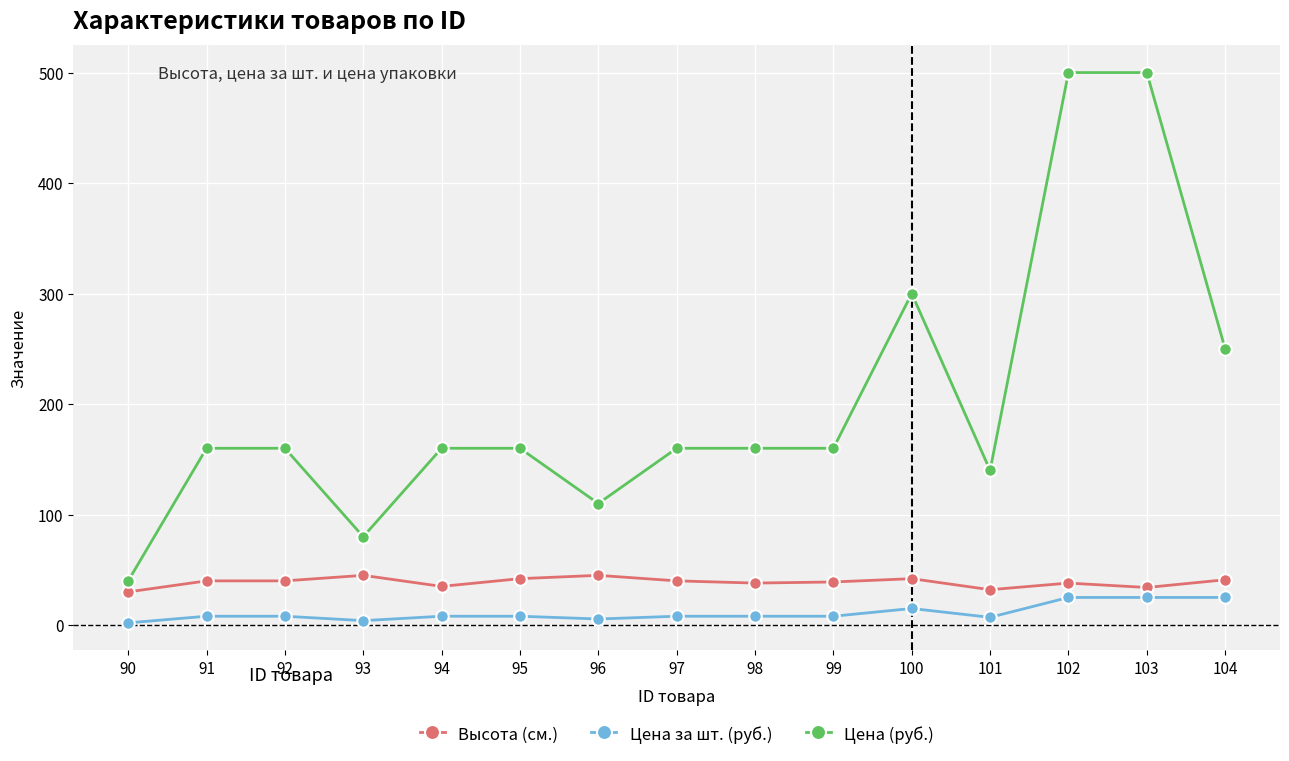

What is the maximum value for Цена за шт. (руб.)?

25.0